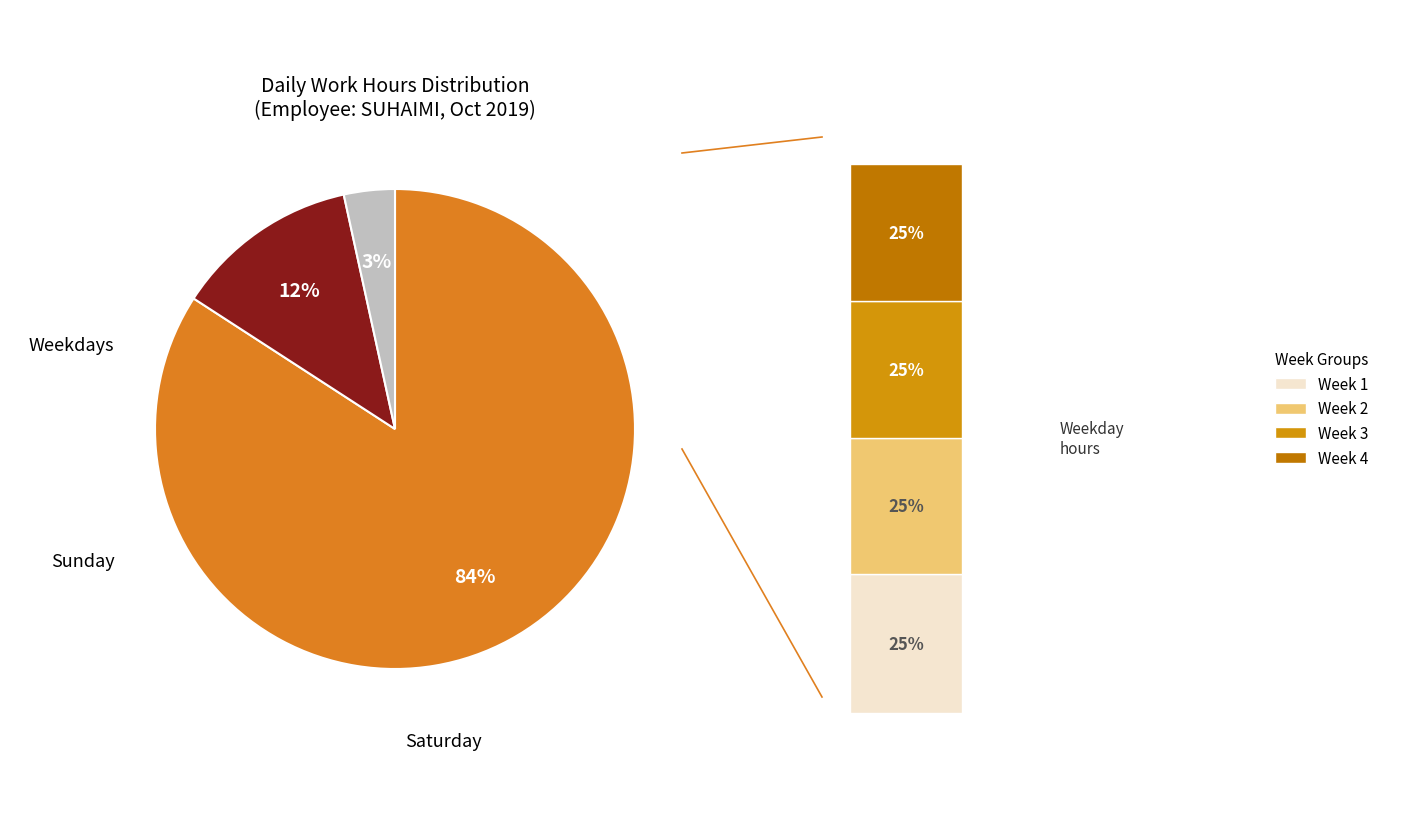

Does 13 account for over 50% of the chart?

No